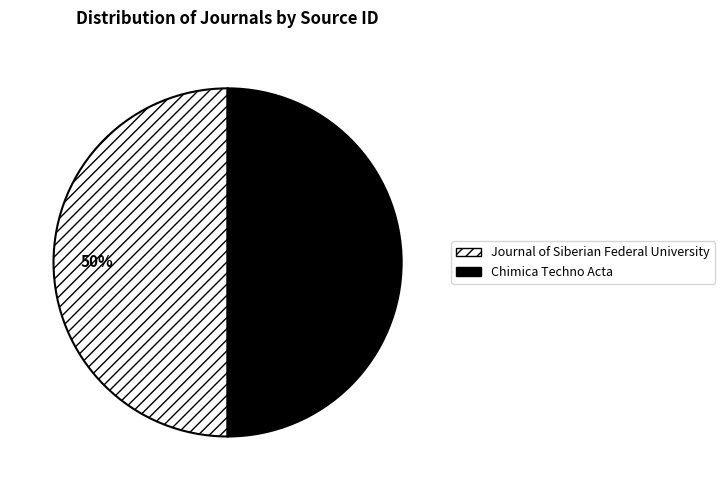

Is the sum of Chimica Techno Acta and Journal of Siberian Federal University greater than half?

Yes